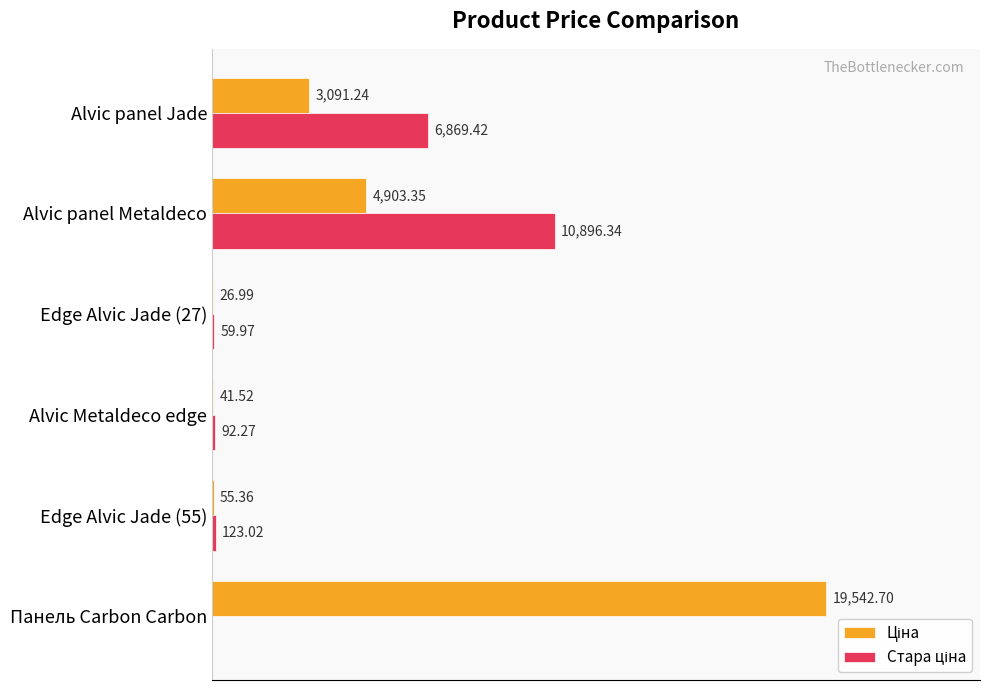

At which category is the sum across all series the highest?

Панель Carbon Carbon